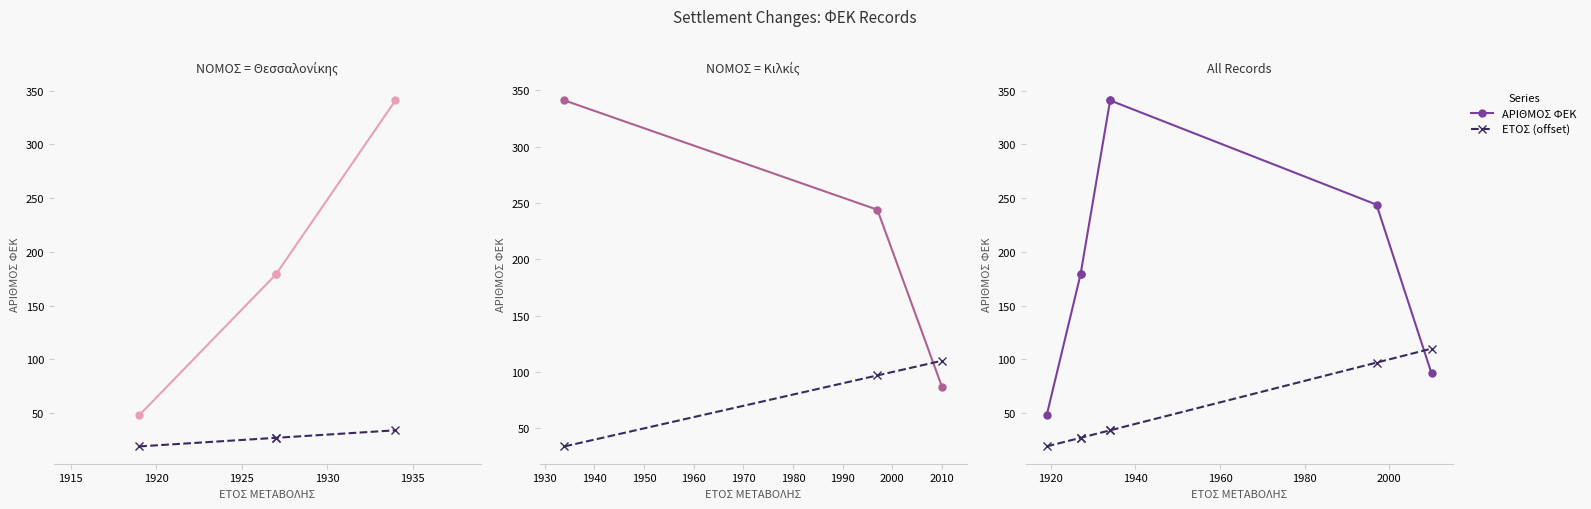

Which series has the largest total across all categories?

ΑΡΙΘΜΟΣ ΦΕΚ